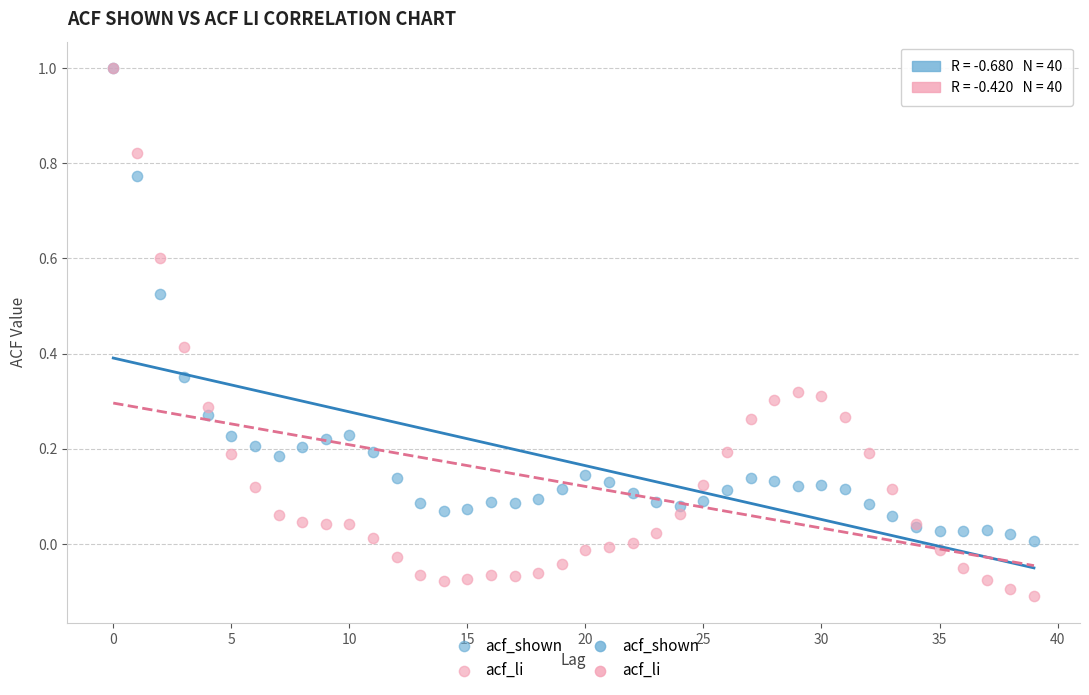

Which series has the largest Y range (max minus min)?

acf_li